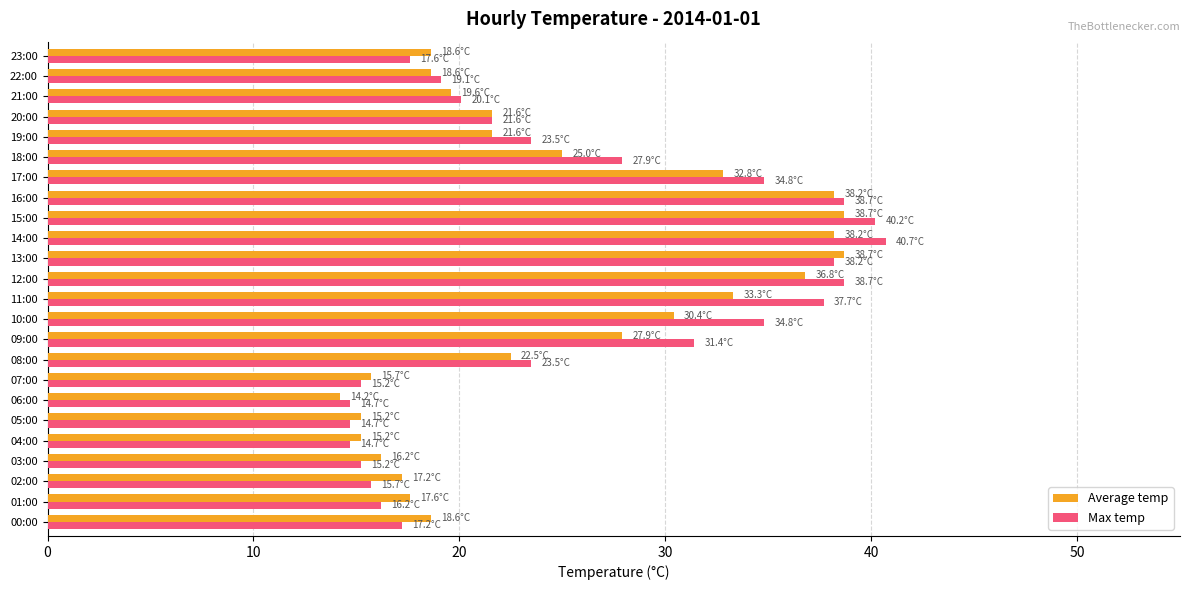

Is it true that Max temp equals 13.3 at 17:00?

False